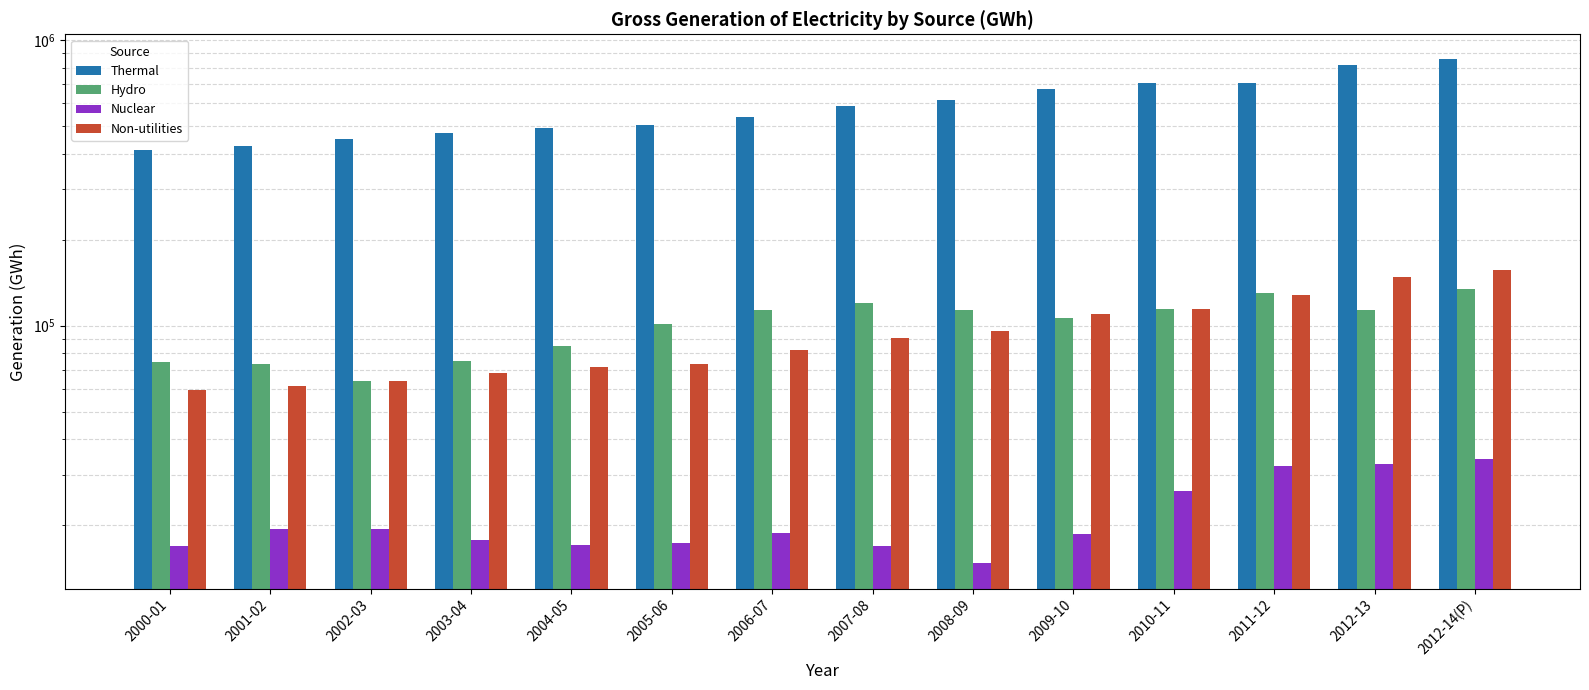

How many data points in Nuclear are less than 18802?

7